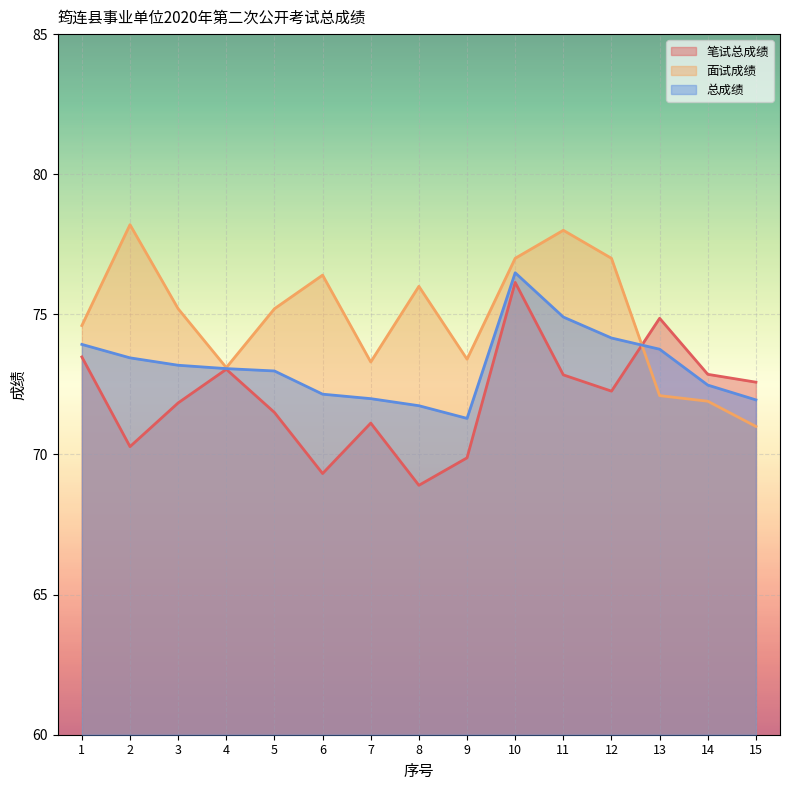

Is it true that 总成绩 equals 73.0 at 5?

True